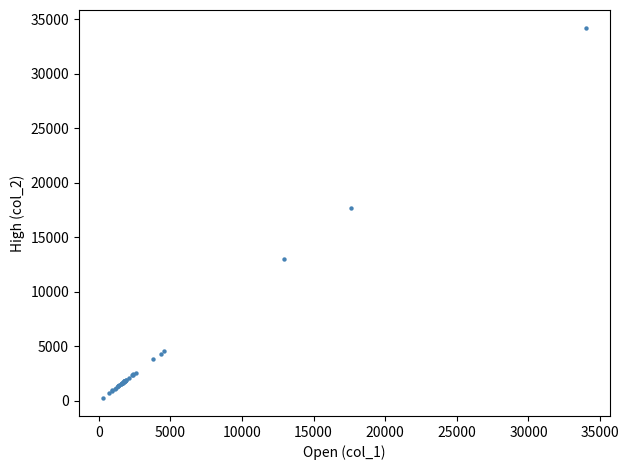

What Y value in the scatter plot is closest to 17228?

17658.1